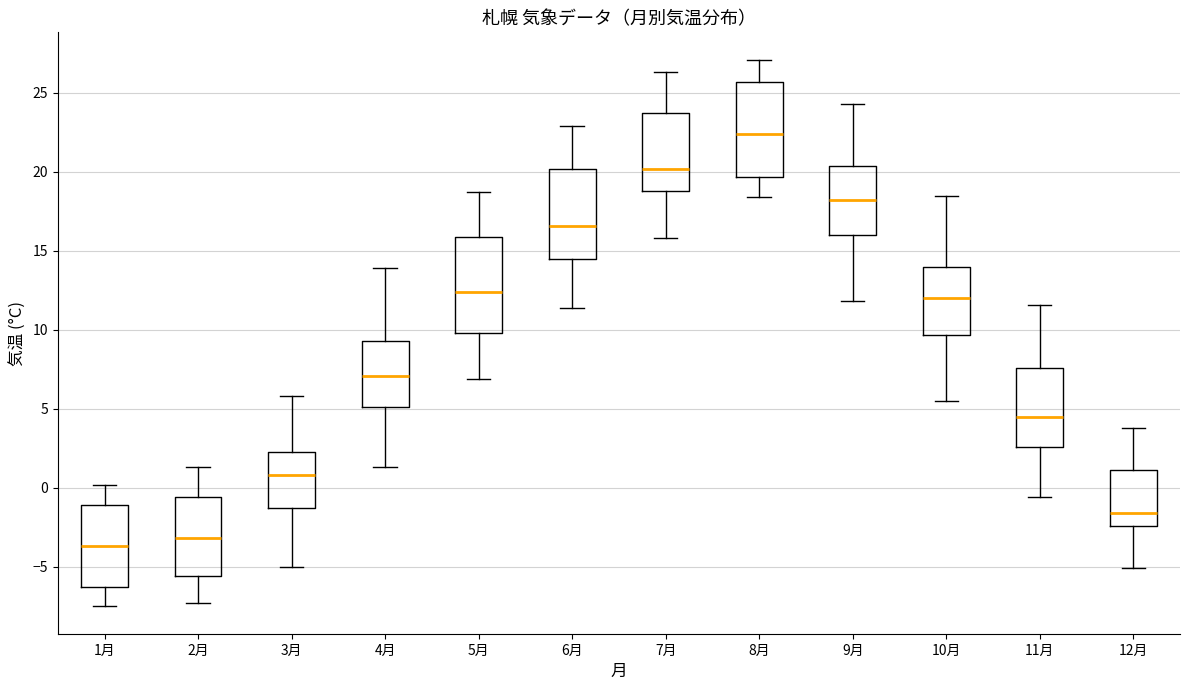

Reading left to right, read every box against the y-axis: the position of its median line, the range the box covers, and the ends of its whiskers. The values are not printed on the chart, so give them approximately, as read against the axis.

1月: median -3.5, box -6.5 to -1.0, whiskers -7.5 to 0.0
2月: median -3.0, box -5.5 to -0.5, whiskers -7.5 to 1.5
3月: median 1.0, box -1.5 to 2.5, whiskers -5.0 to 6.0
4月: median 7.0, box 5.0 to 9.5, whiskers 1.5 to 14.0
5月: median 12.5, box 10.0 to 16.0, whiskers 7.0 to 18.5
6月: median 16.5, box 14.5 to 20.0, whiskers 11.5 to 23.0
7月: median 20.0, box 19.0 to 23.5, whiskers 16.0 to 26.5
8月: median 22.5, box 19.5 to 25.5, whiskers 18.5 to 27.0
9月: median 18.0, box 16.0 to 20.5, whiskers 12.0 to 24.5
10月: median 12.0, box 9.5 to 14.0, whiskers 5.5 to 18.5
11月: median 4.5, box 2.5 to 7.5, whiskers -0.5 to 11.5
12月: median -1.5, box -2.5 to 1.0, whiskers -5.0 to 4.0